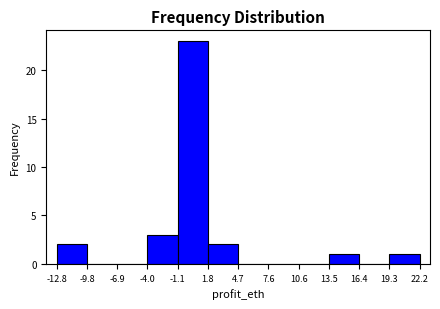

Reading left to right, transcribe this chart: for each bar, give the range it covers on the x-axis and its height. The values are not printed on the chart, so give them approximately, as read against the axis.

-12.8 to -9.8: 2
-9.8 to -6.9: 0
-6.9 to -4.0: 0
-4.0 to -1.1: 3
-1.1 to 1.8: 23
1.8 to 4.7: 2
4.7 to 7.6: 0
7.6 to 10.6: 0
10.6 to 13.5: 0
13.5 to 16.4: 1
16.4 to 19.3: 0
19.3 to 22.2: 1